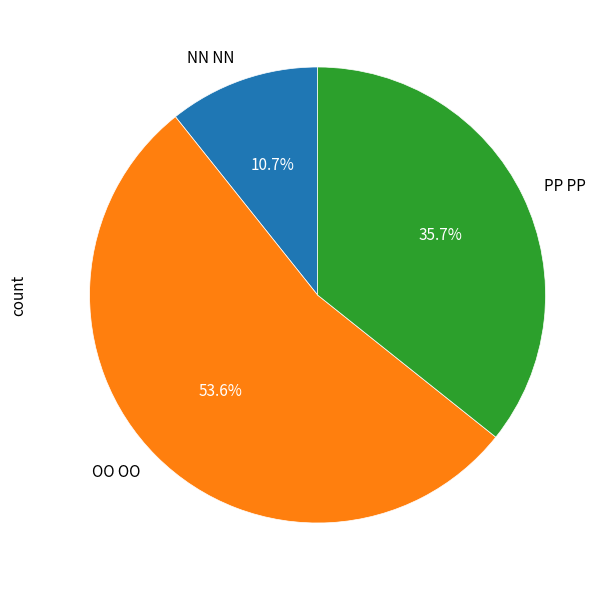

How many segments does this pie chart have?

3